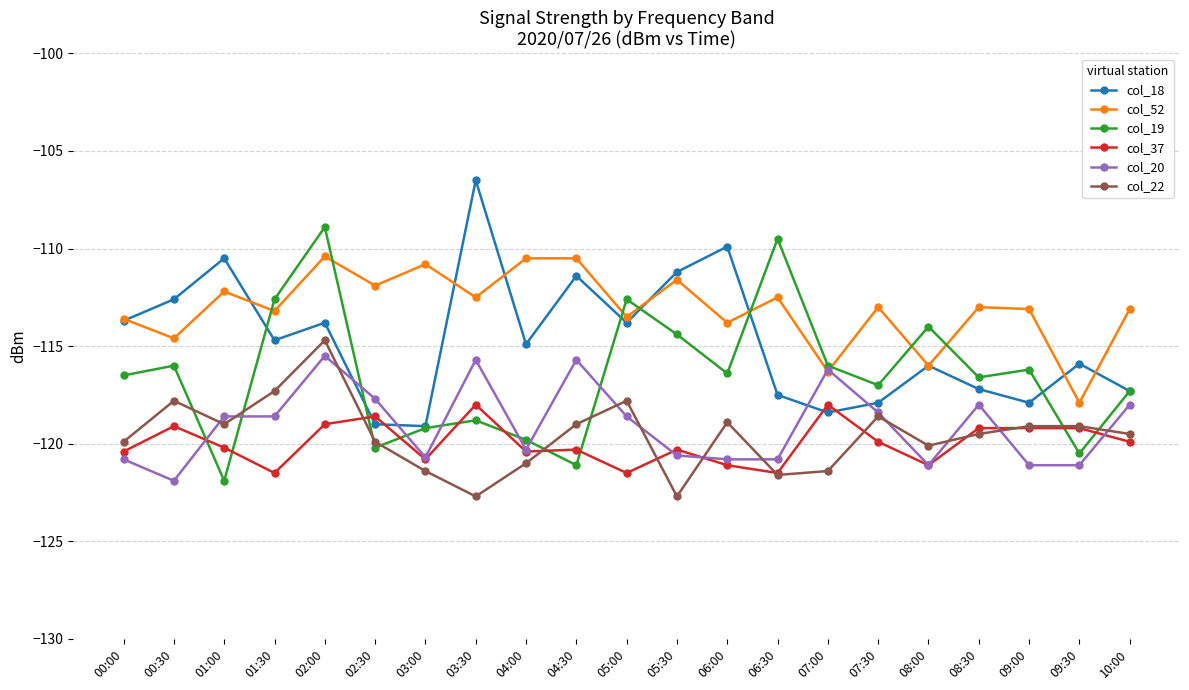

How many intersections are there between col_19 and col_37?

10